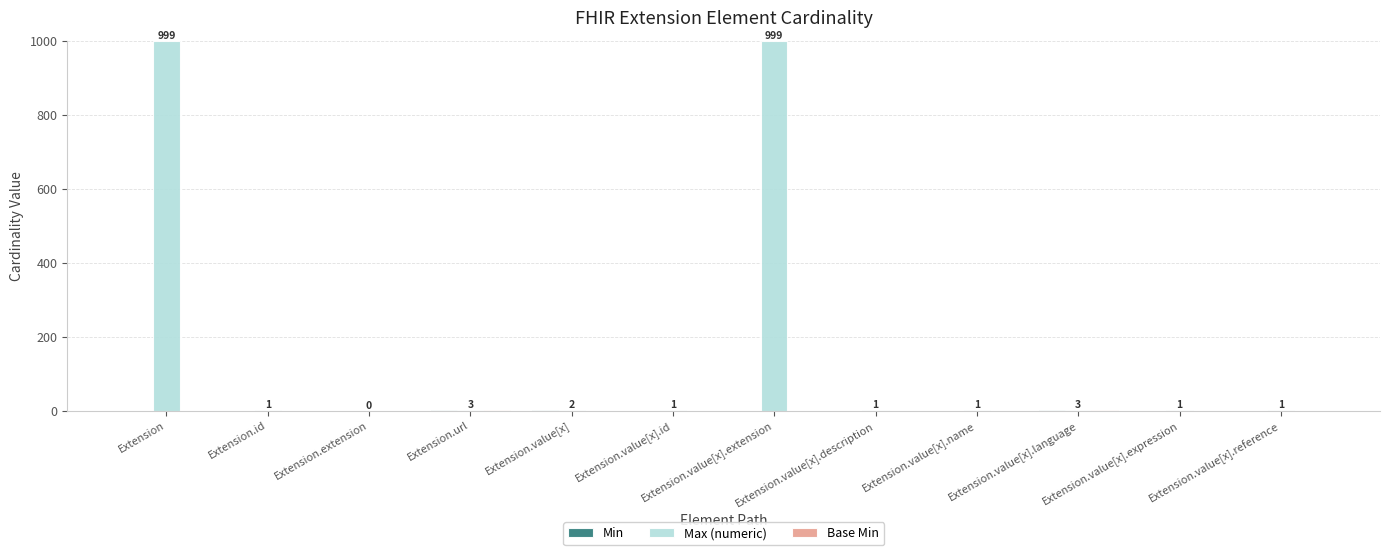

Which series has the largest total across all categories?

Max (numeric)